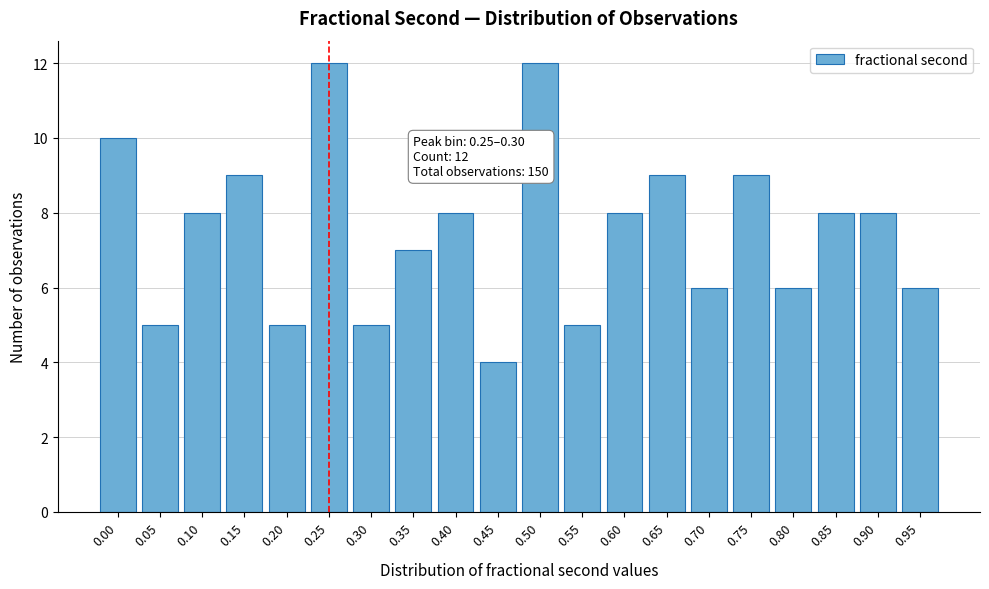

Reading right to left, transcribe all the data shown in this chart.

0.95=6	0.90=8	0.85=8	0.80=6	0.75=9	0.70=6	0.65=9	0.60=8	0.55=5	0.50=12	0.45=4	0.40=8	0.35=7	0.30=5	0.25=12	0.20=5	0.15=9	0.10=8	0.05=5	0.00=10